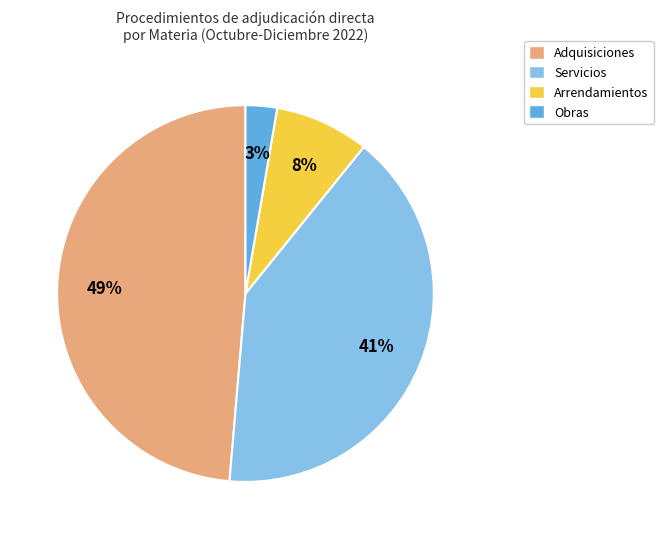

What percentage is the Obras slice, to the nearest percent?

3%